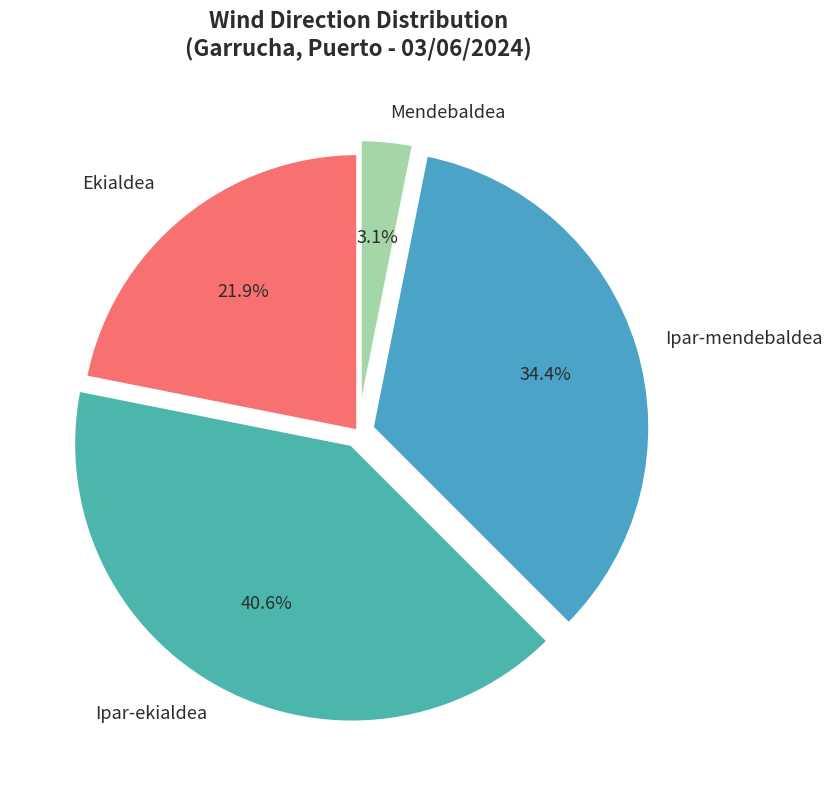

How many slices are in this pie chart?

4